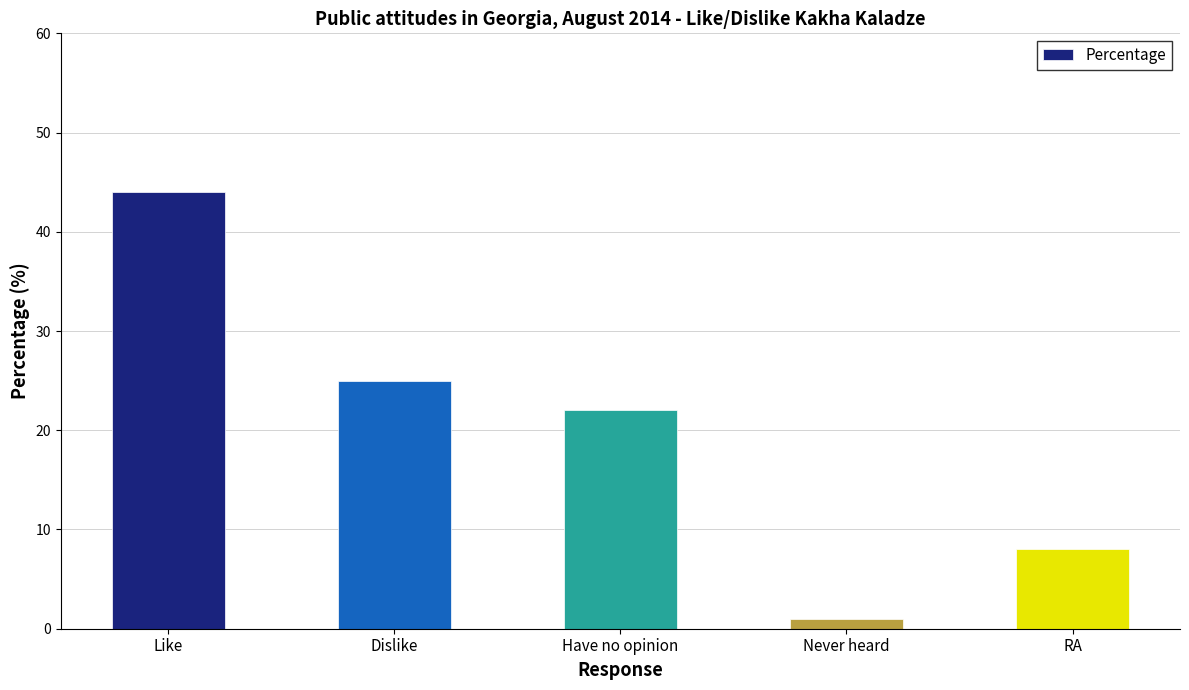

What is the difference between the maximum and minimum values?

43